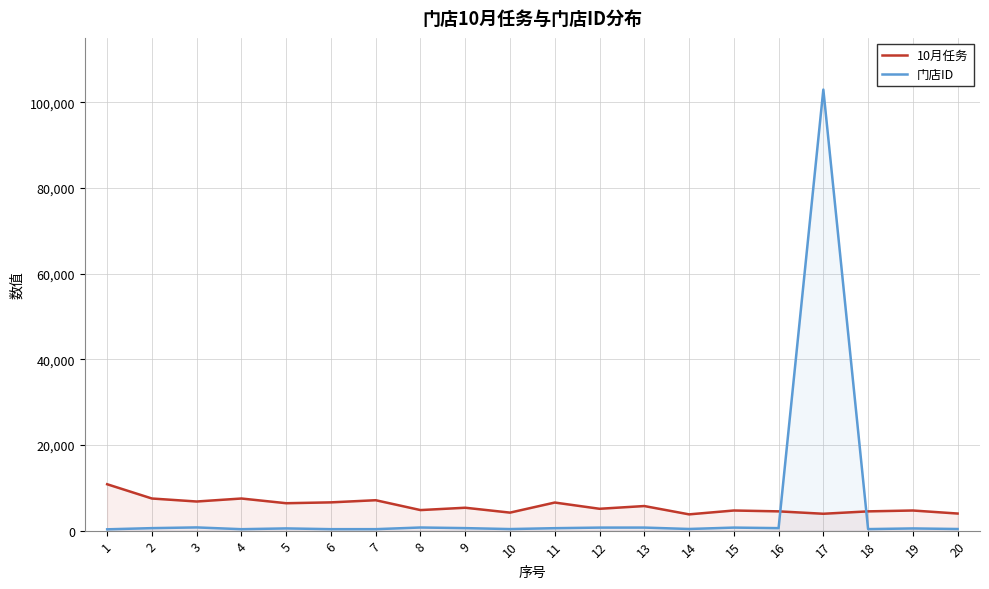

What are all the series names shown in the legend?

10月任务, 门店ID